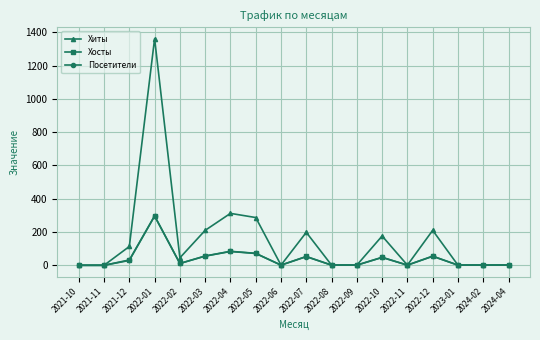

At which category is the sum across all series the highest?

2022-01